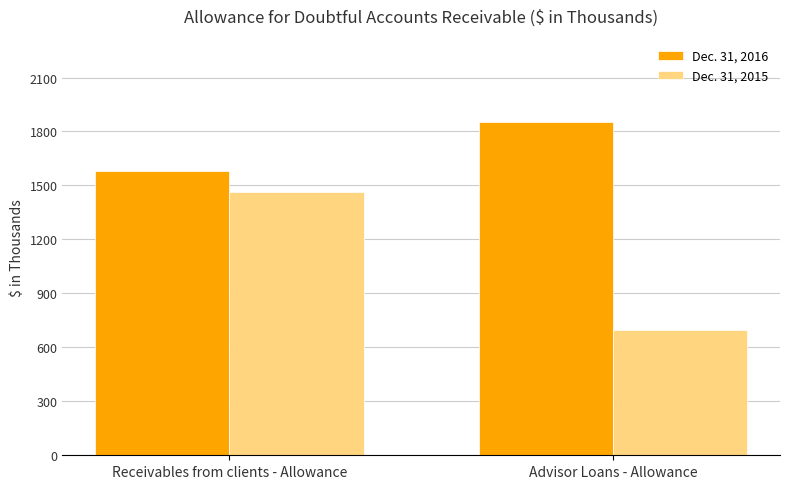

What is the label of the 1st bar from the right?

Advisor Loans - Allowance